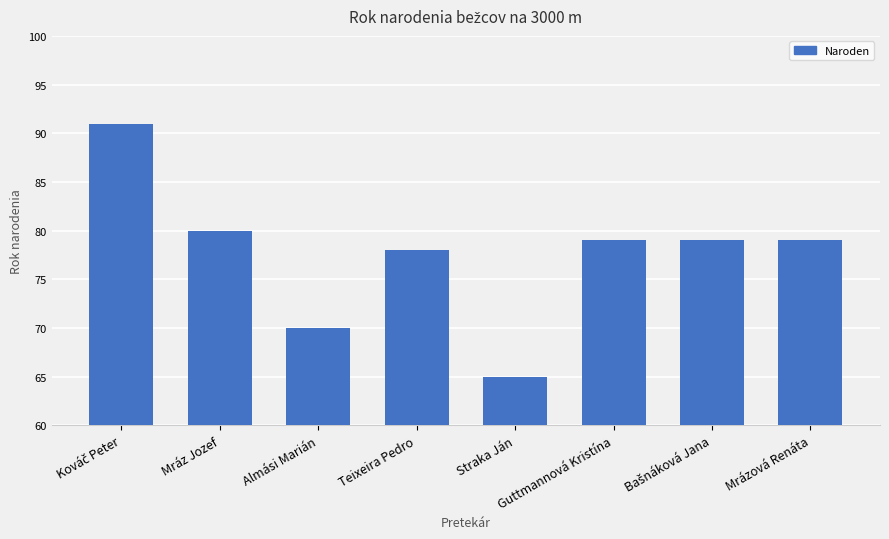

At which label is the value closest to 78?

Teixeira Pedro